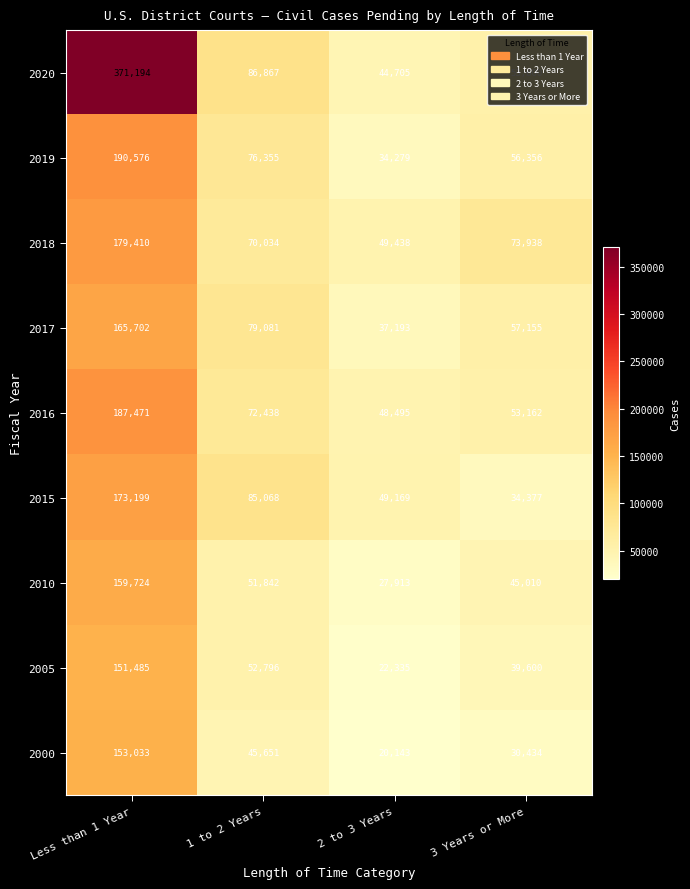

Read the 2015 value at 3 Years or More, to the nearest 100.

34400